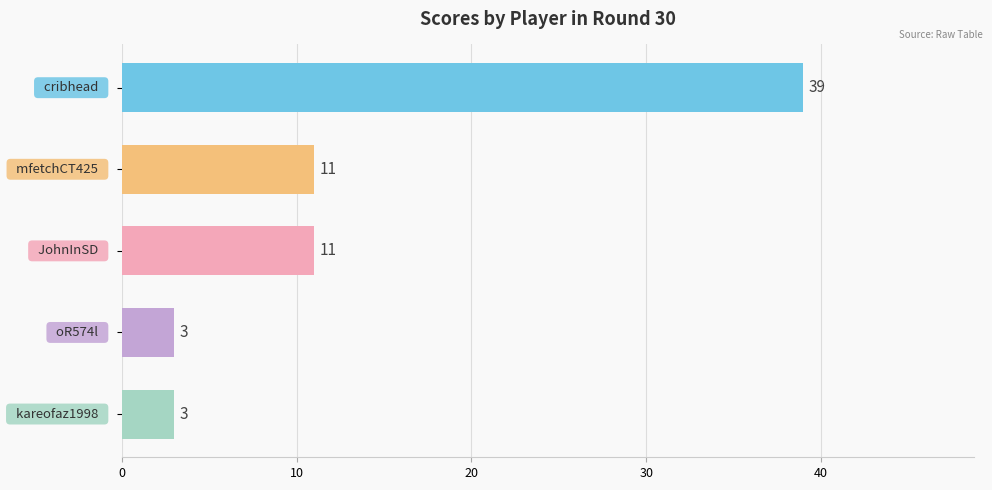

How many distinct data groups are displayed?

1